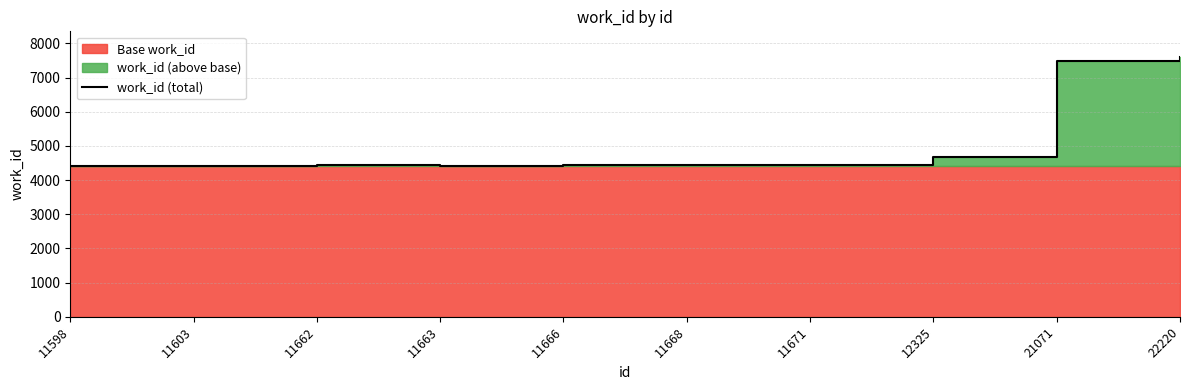

What is the difference between the second highest and minimum values?

3080